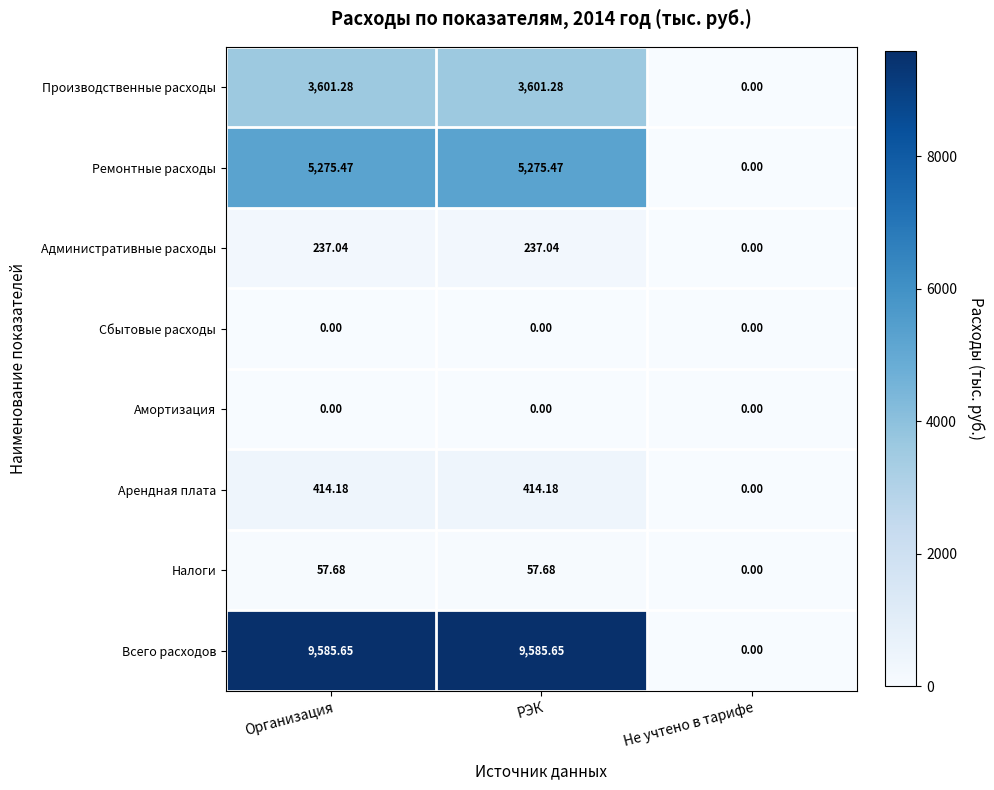

Is the value of Всего расходов at РЭК greater than the value of Амортизация at РЭК?

Yes